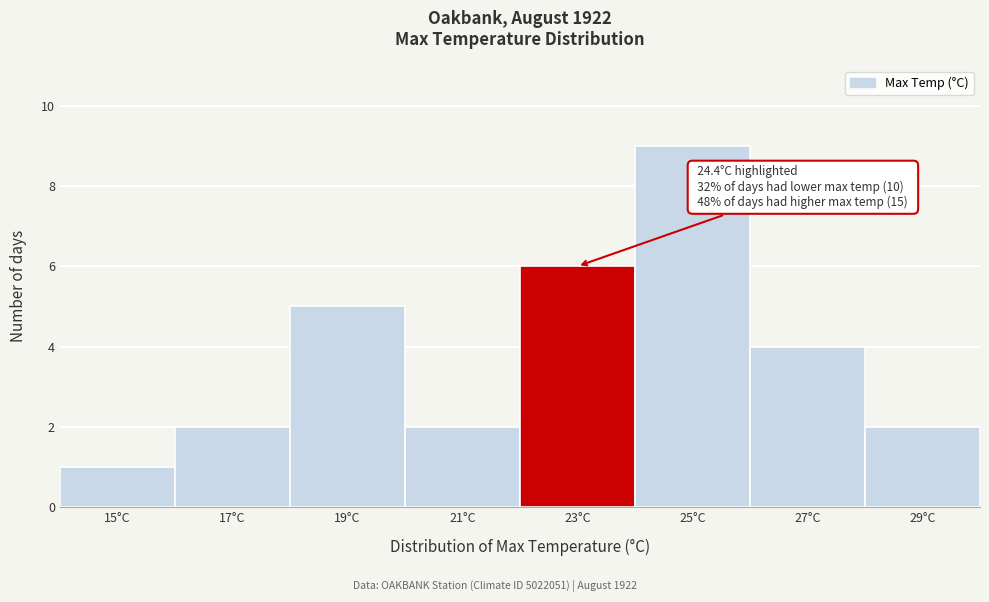

Reading right to left, list all the values displayed in this chart.

2	4	9	6	2	5	2	1